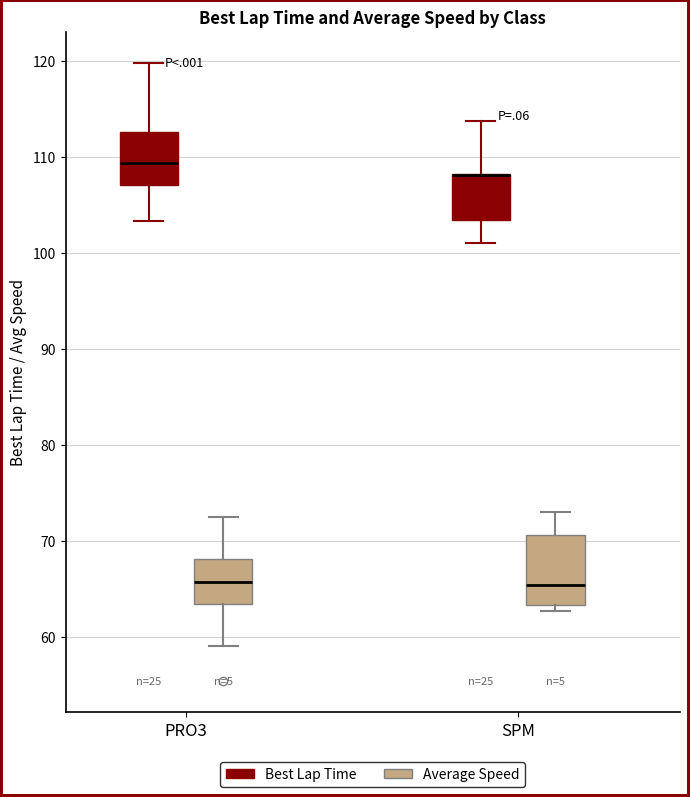

Reading left to right, transcribe this box plot: for each box, give where its median line is, the range the box spans, and where its two whiskers end, as read against the y-axis. The values are not printed on the chart, so give them approximately, as read against the axis.

PRO3 (Best Lap Time): median 109, box 107 to 113, whiskers 103 to 120
PRO3 (Average Speed): median 66, box 63 to 68, whiskers 59 to 73
SPM (Best Lap Time): median 108 (drawn on the box's upper edge), box 103 to 108, whiskers 101 to 114
SPM (Average Speed): median 65, box 63 to 71, whiskers 63 (just below the box's lower edge) to 73